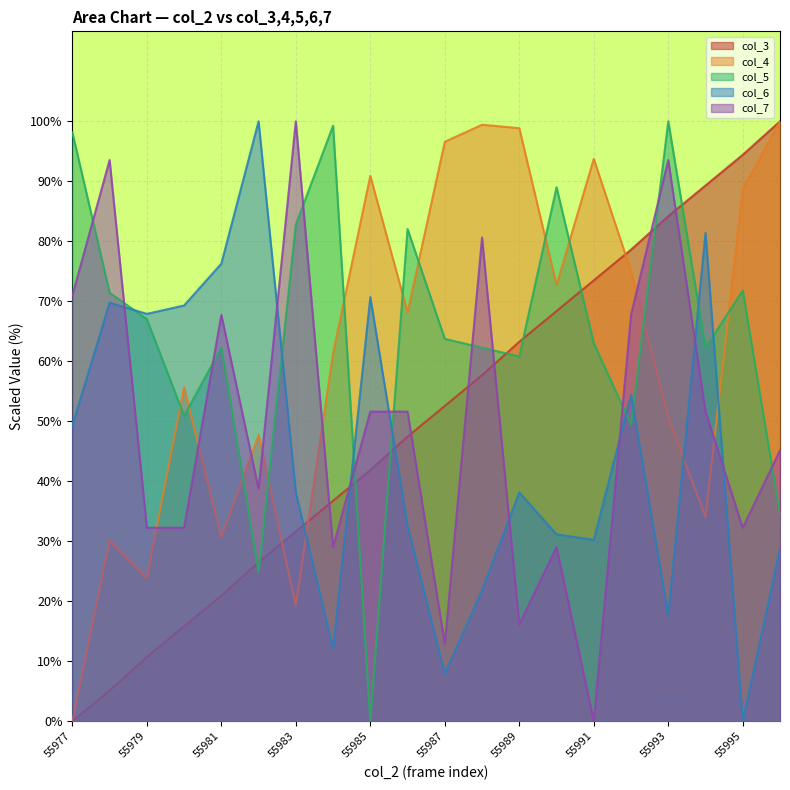

What is the total value across all series at 55994?

318.7